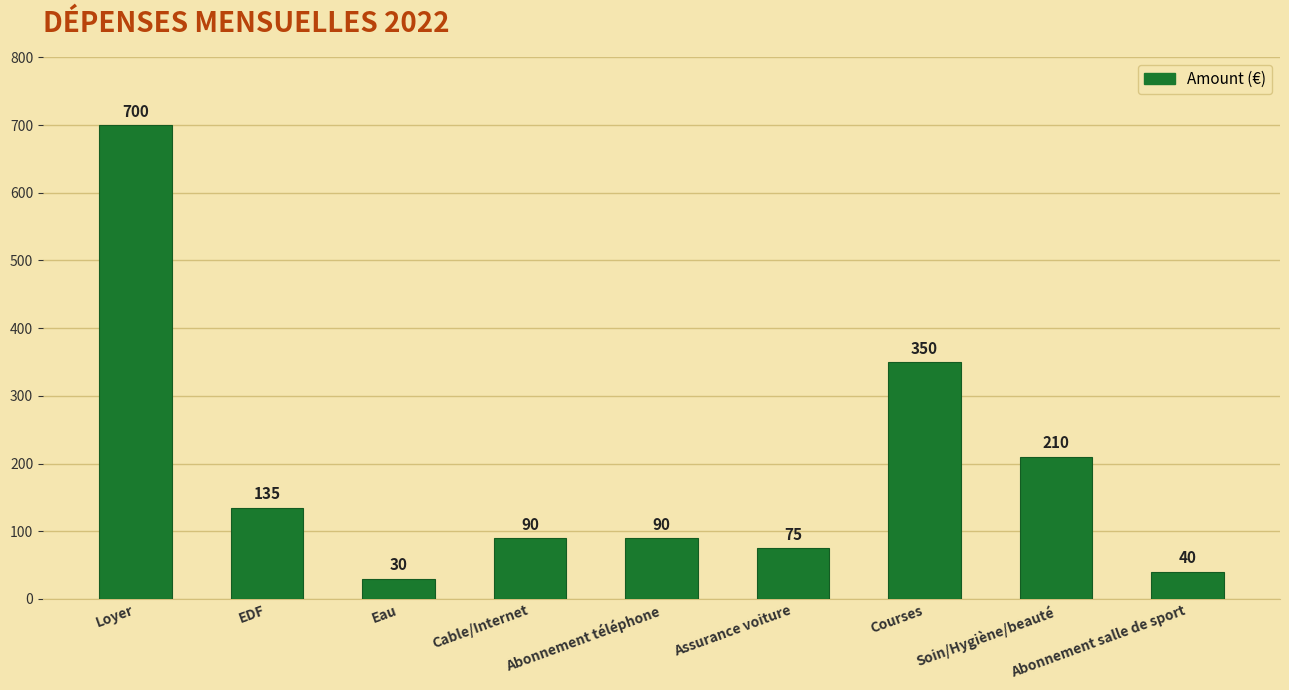

What is the greatest value displayed?

700